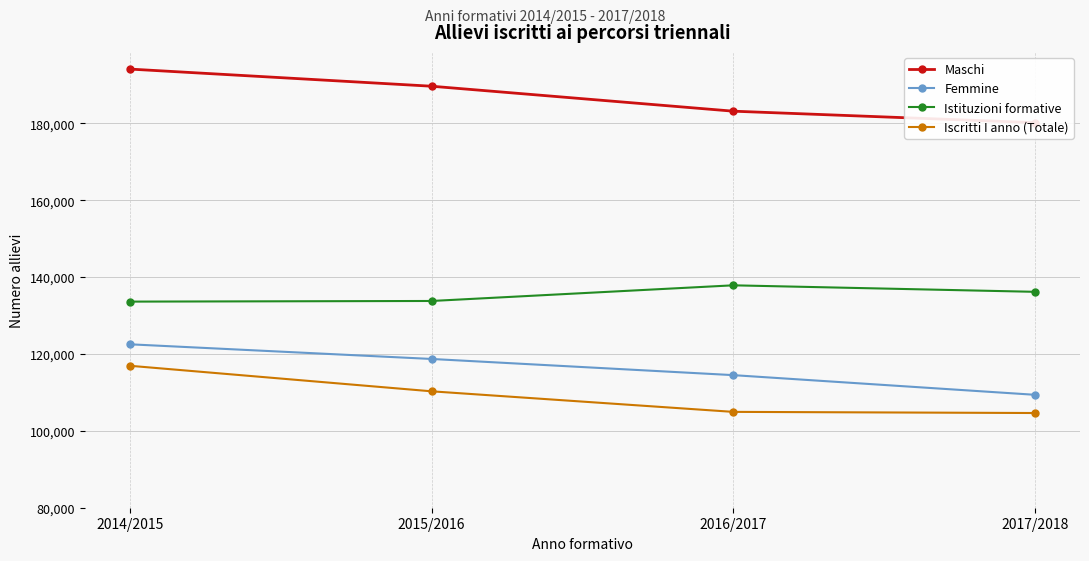

At which label does Maschi first exceed 189635?

2014/2015